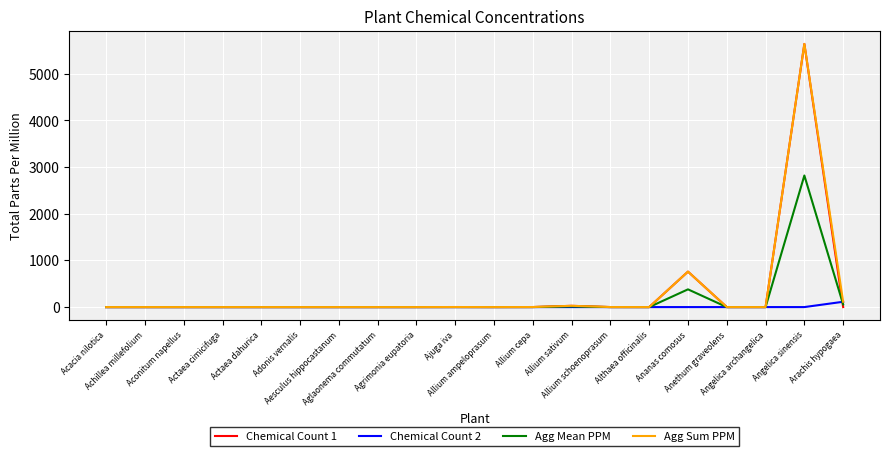

What is the maximum value shown in the chart?

5640.0